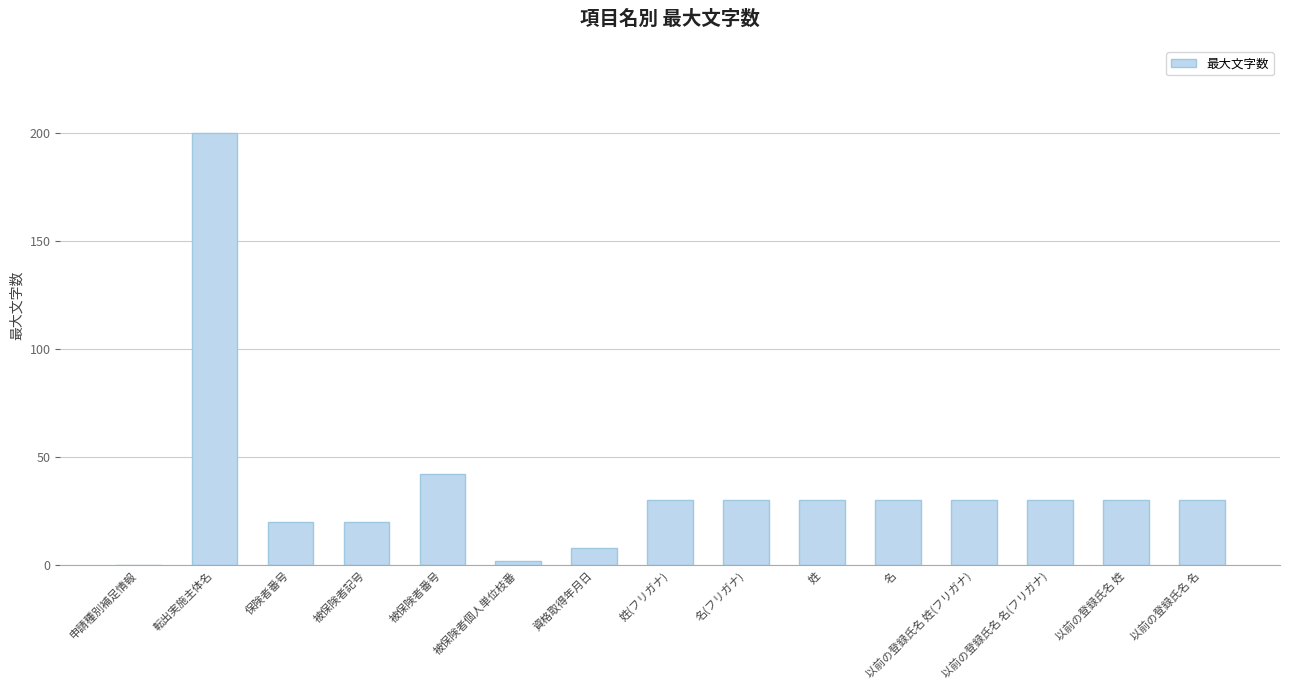

True or false: the data shows 28 at 保険者番号.

False